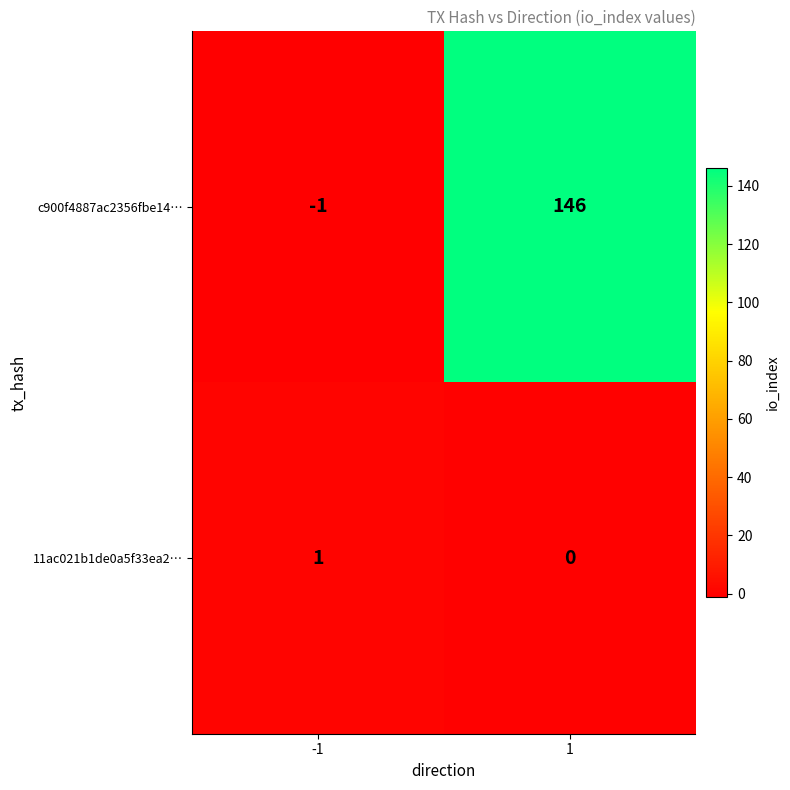

What is the difference between the maximum and minimum values in the c900f4887ac2356fbe14… series?

147